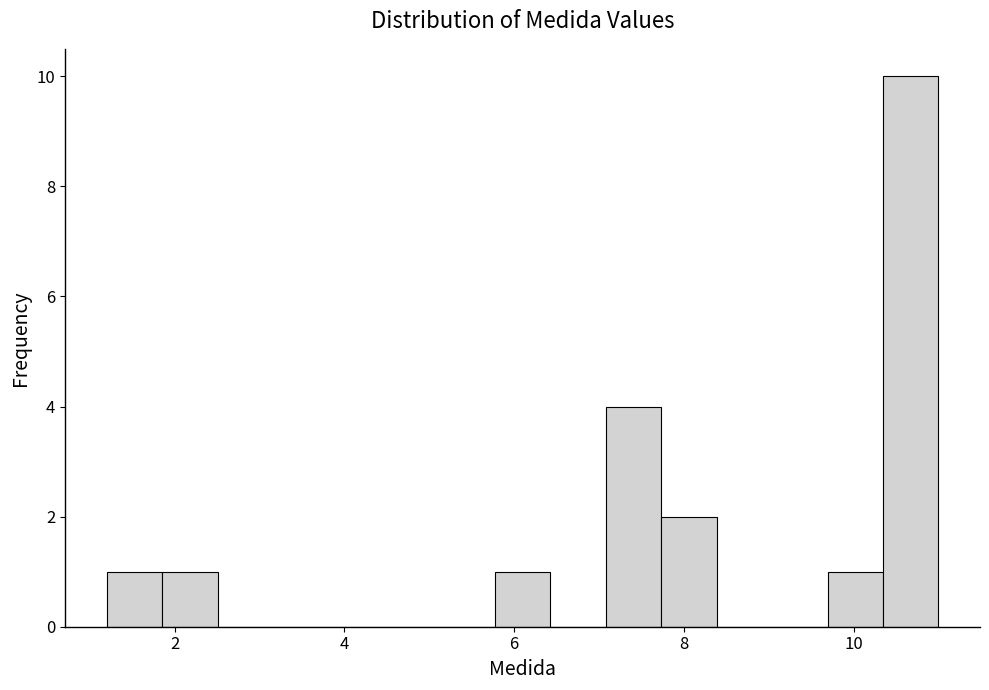

Around what value on the x-axis is the tallest bar? Give the approximate position of its centre, as read against the axis.

10.6